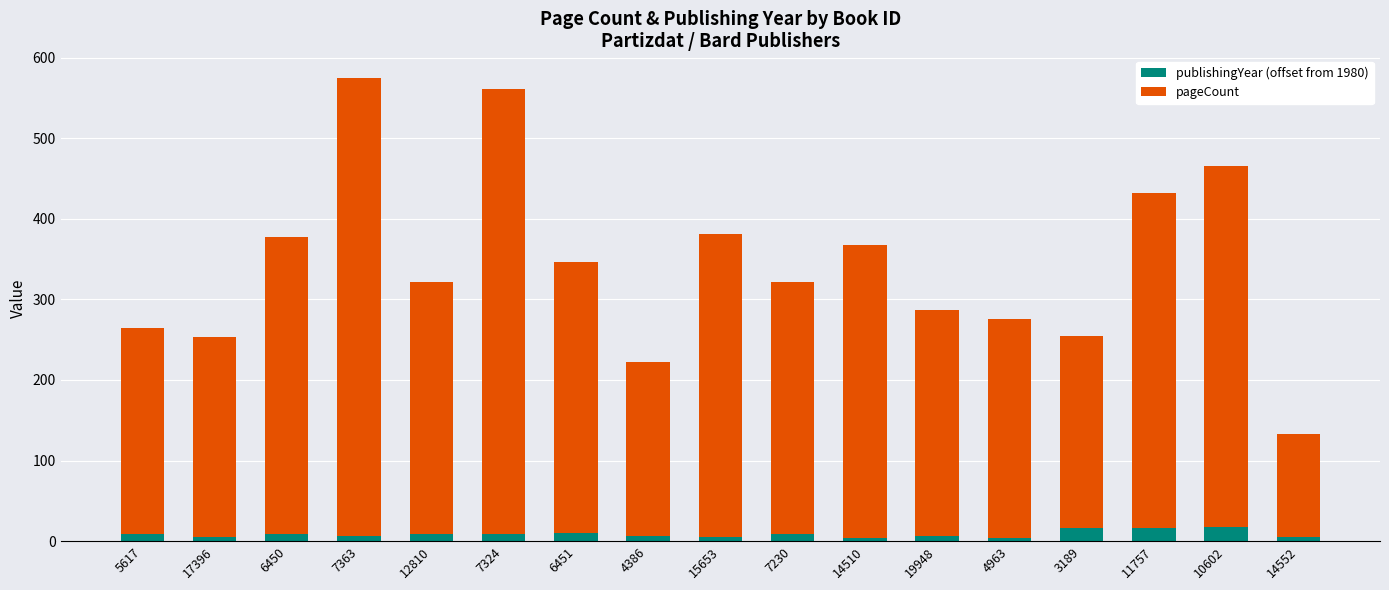

The publishingYear (offset from 1980) series shows 9 at 7230. True or false?

True